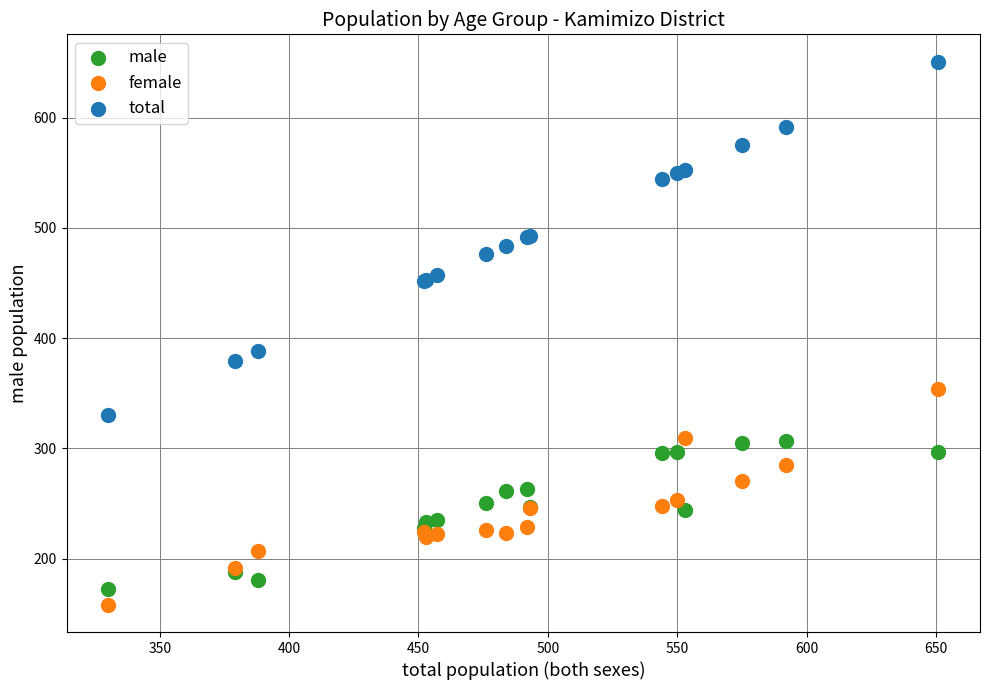

What are all the series names shown in the legend?

male, female, total